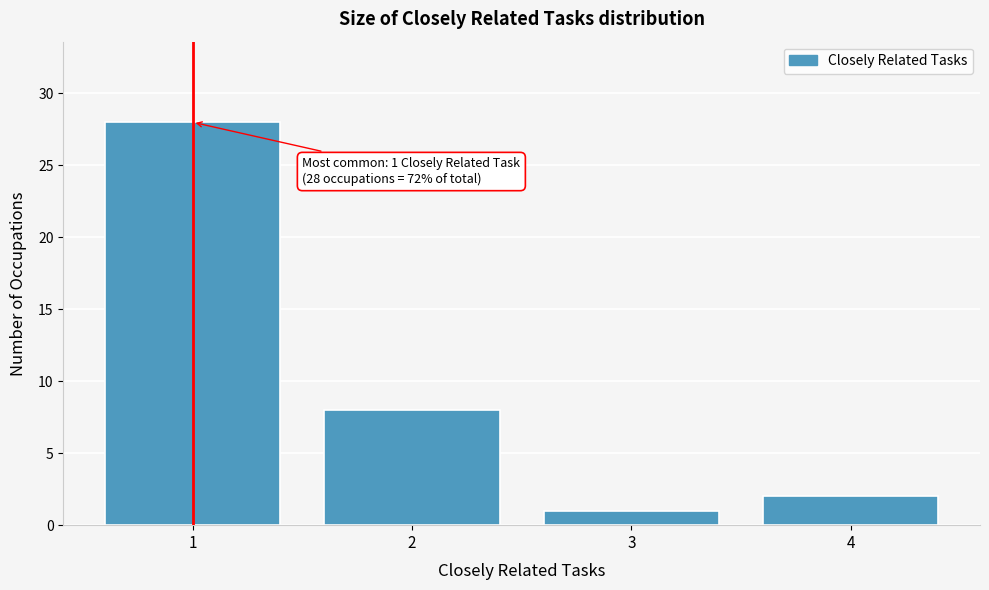

Reading left to right, transcribe all the data shown in this chart.

28	8	1	2